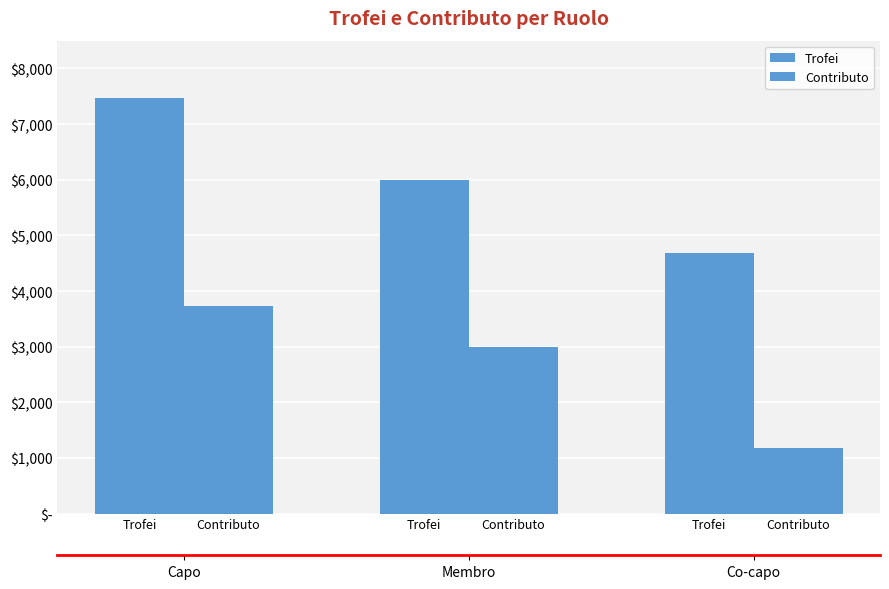

What is the value of the Trofei bar at the 1st from the left?

7475